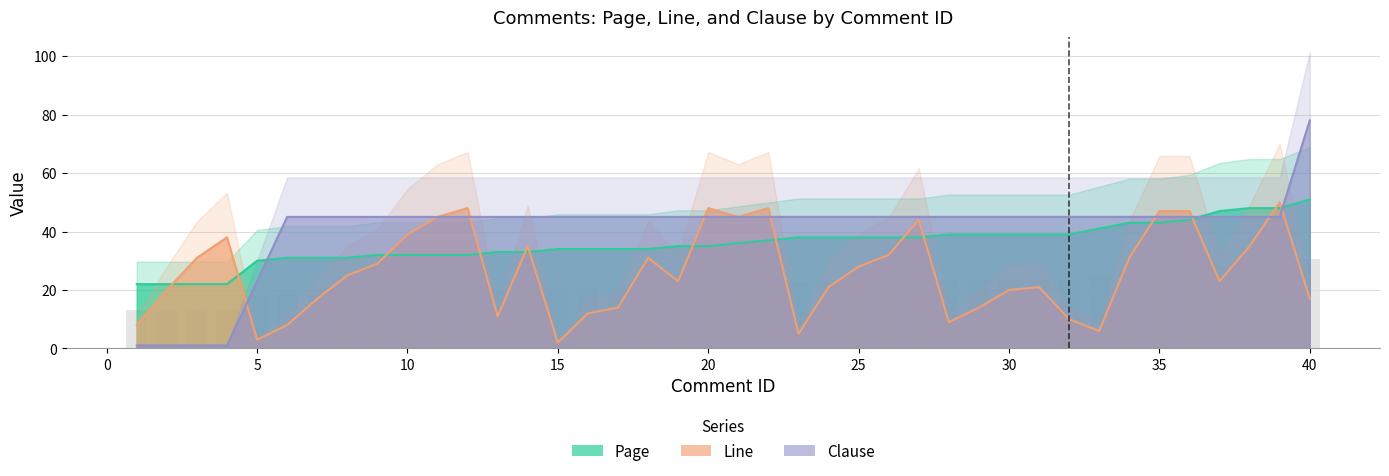

Which has a higher value, 23 or 11?

23